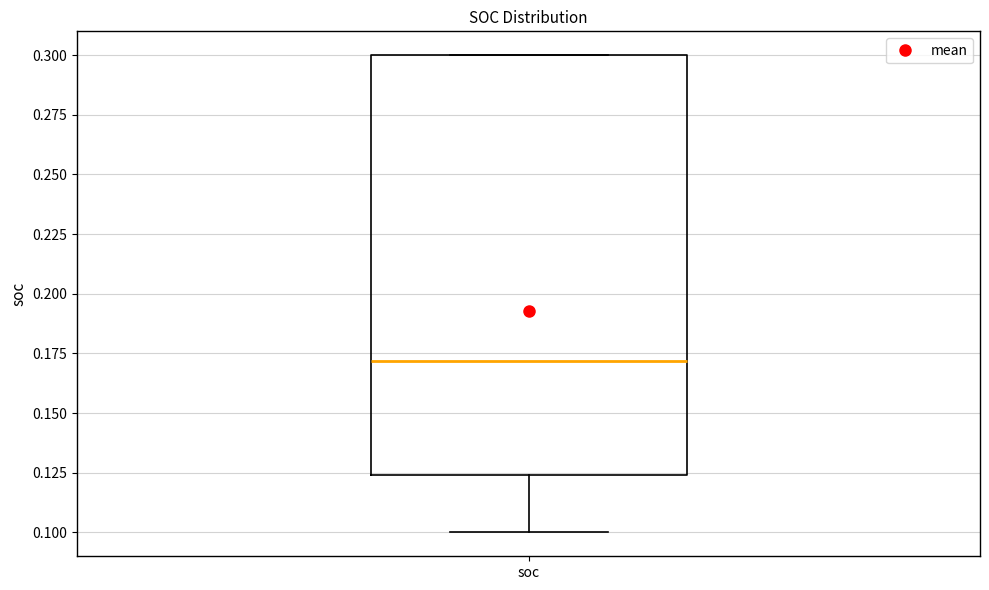

Read this box plot against the y-axis: the position of the median line, the range covered by the box, and the ends of both whiskers. The values are not printed on the chart, so give them approximately, as read against the axis.

median 0.170, box 0.125 to 0.300, whiskers 0.100 to 0.300